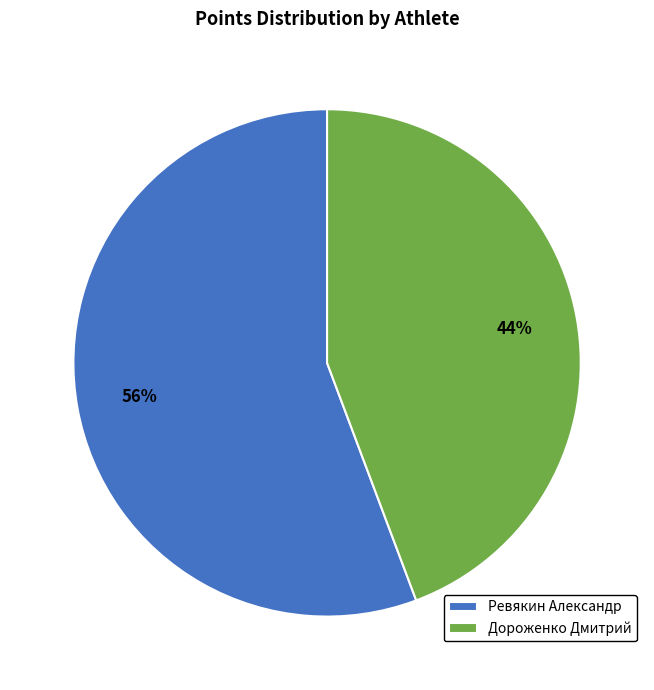

Between Ревякин Александр and Дороженко Дмитрий, which is larger?

Ревякин Александр